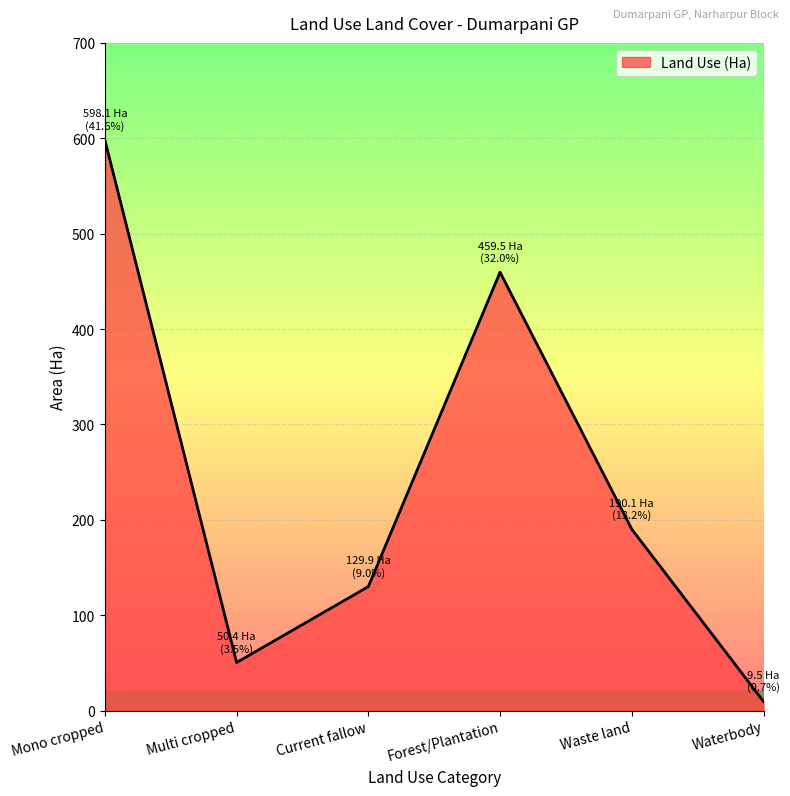

At which category does the data reach its first local peak?

Forest/Plantation